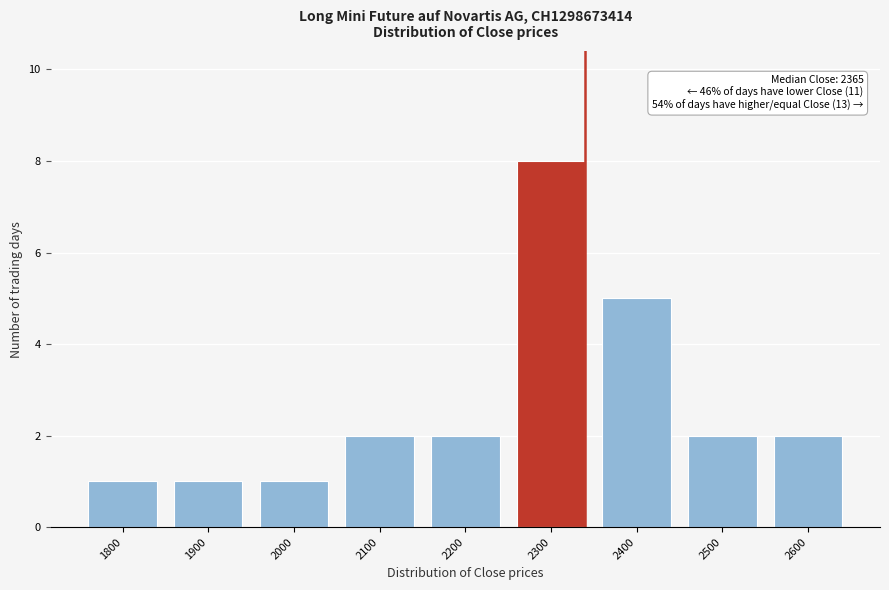

Reading right to left, what are all the values shown in this chart?

2	2	5	8	2	2	1	1	1